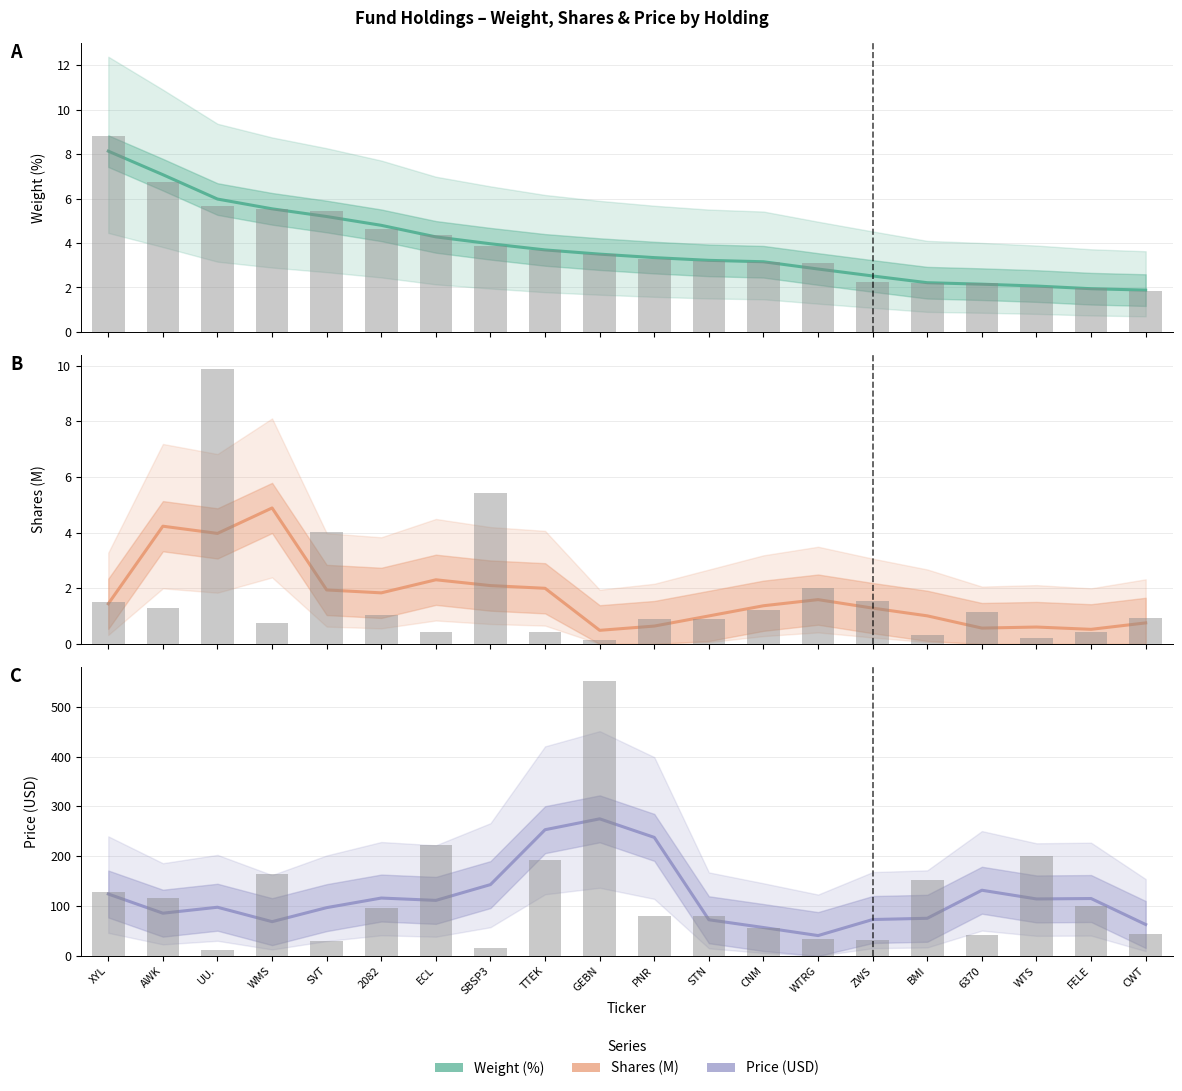

How many categories are shown in the chart?

20